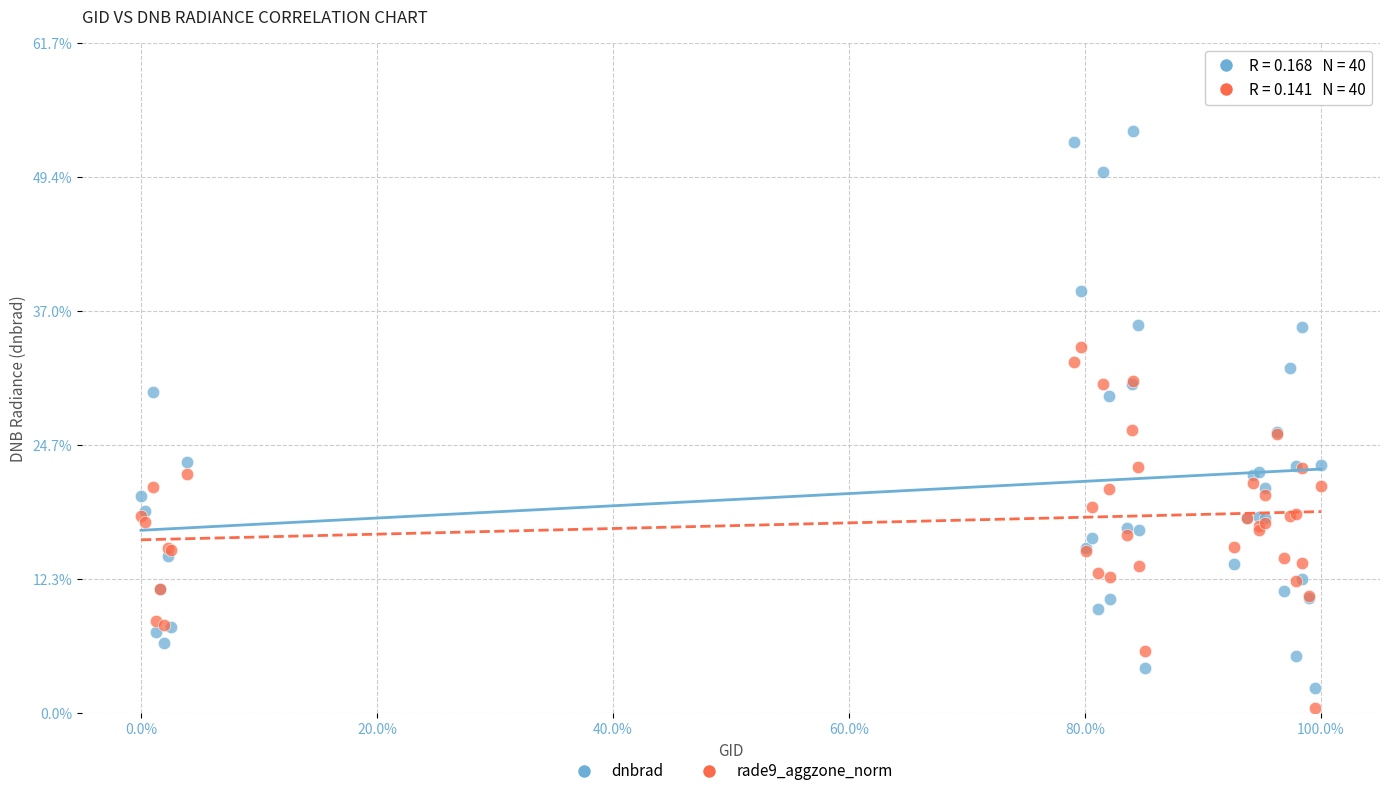

What are all the series names shown in the legend?

dnbrad, rade9_aggzone_norm